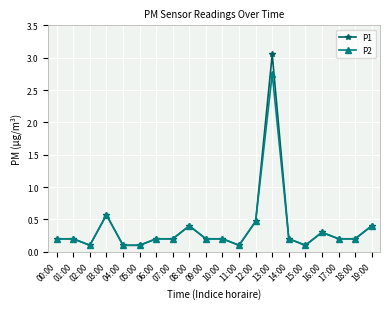

What is the label of the 15th point from the left?

14:00